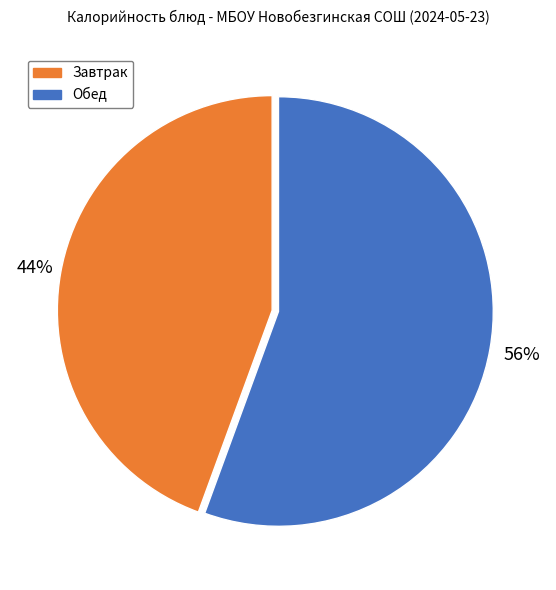

Is it true that Завтрак is 44% of the pie?

True